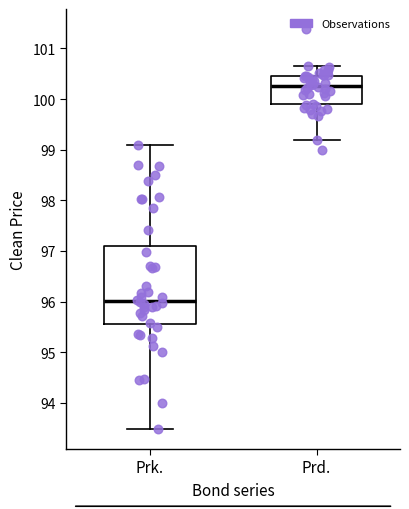

Which box has the lowest median line?

Prk.